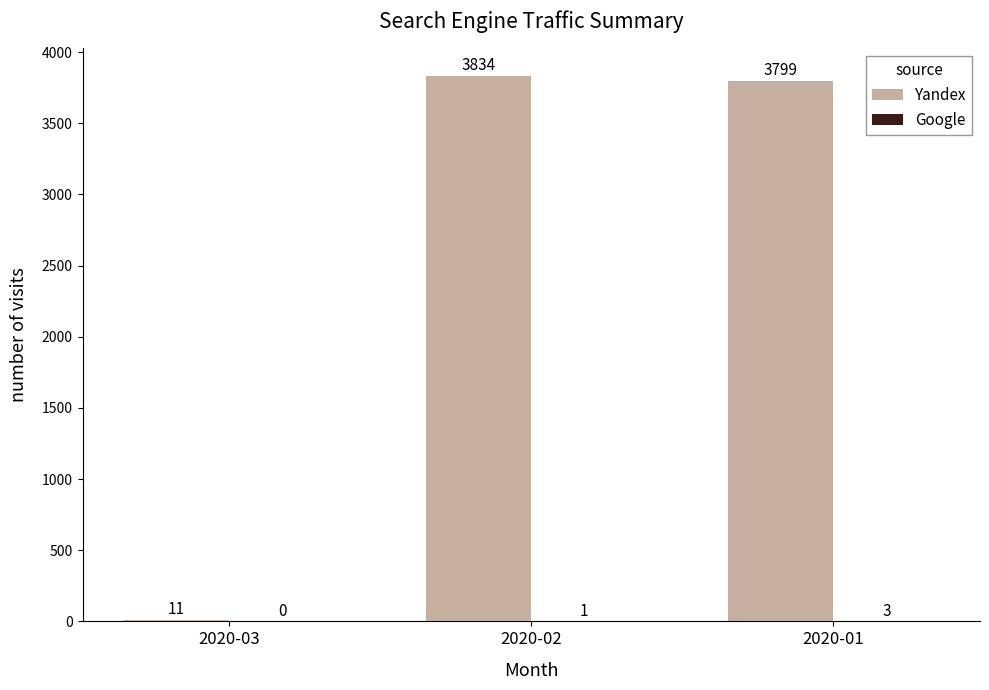

How many categories are shown in the chart?

3